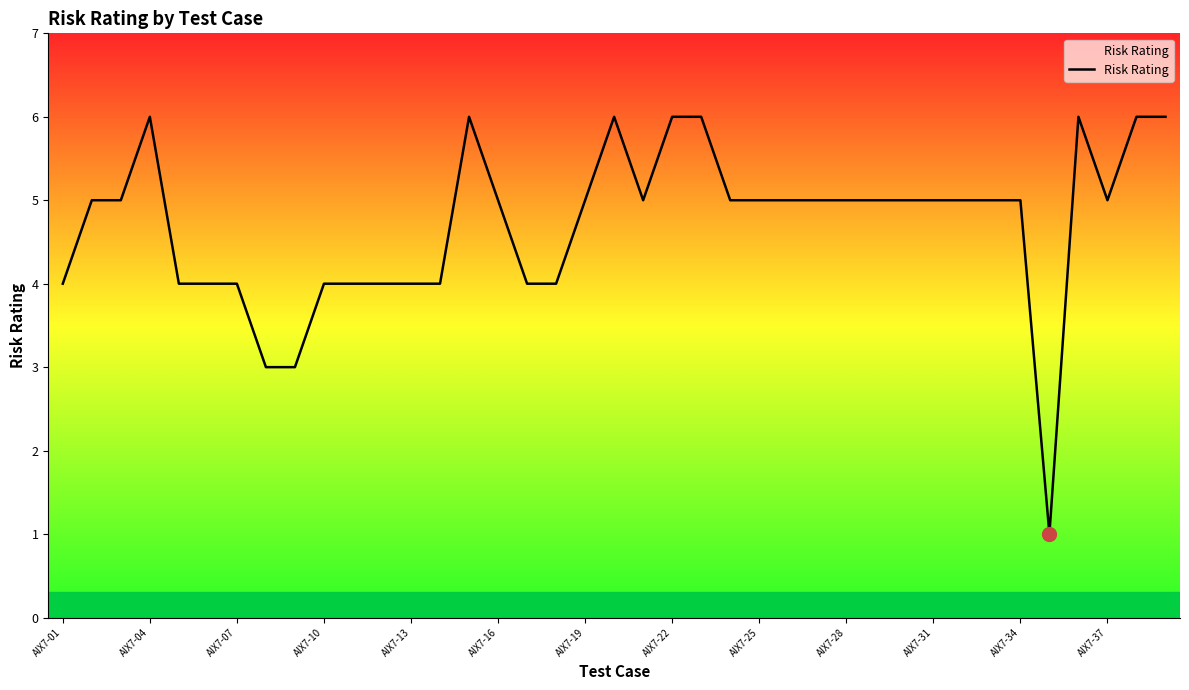

Is this an area chart (filled region under the line)?

No